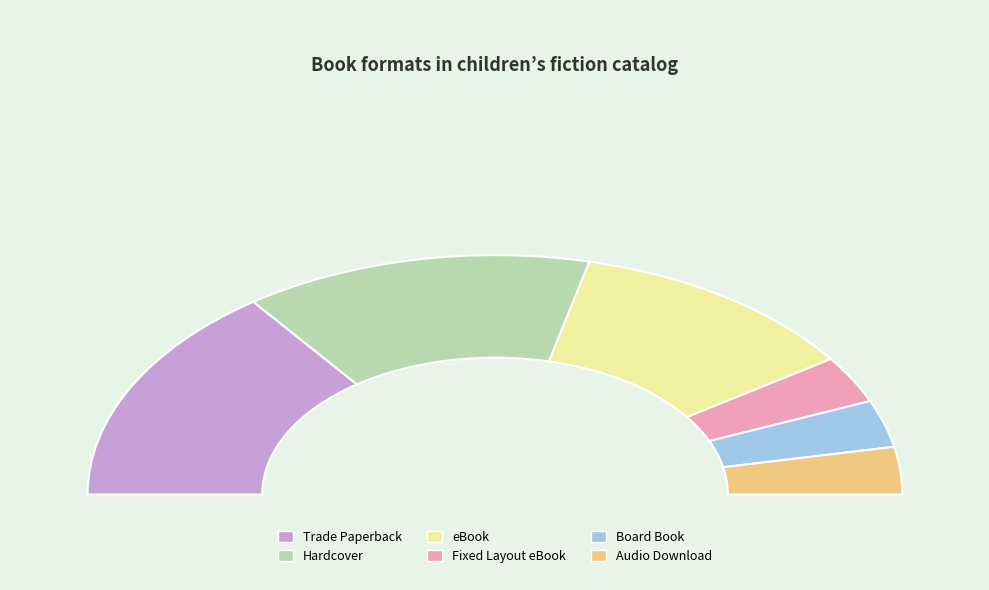

Rank the categories by value from highest to lowest.

Trade Paperback, Hardcover, eBook, Fixed Layout eBook, Board Book, Audio Download